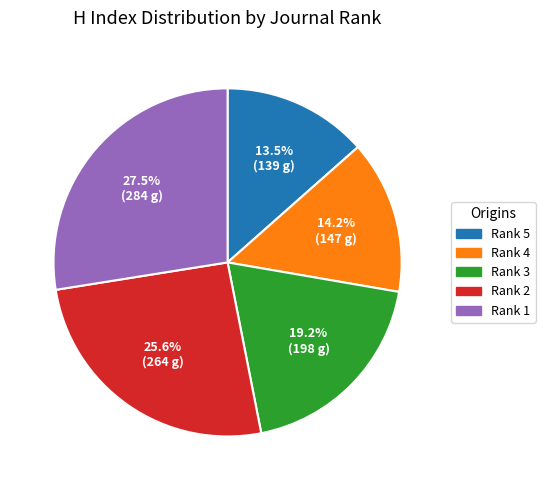

Approximately how many times larger is the value at Rank 4 compared to Rank 3?

0.7